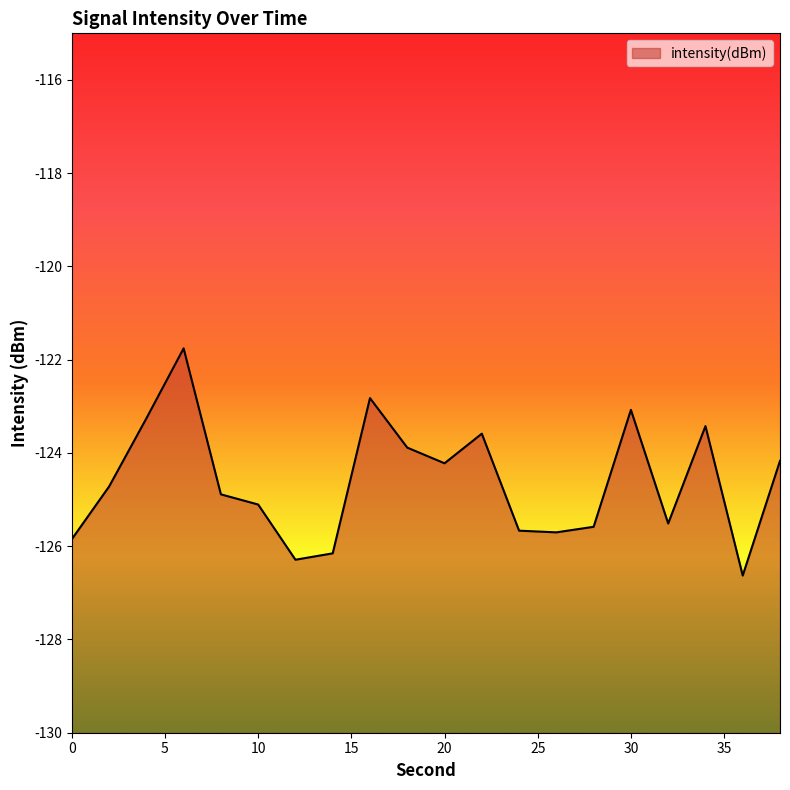

How many points are higher than both their immediate neighbors (excluding endpoints)?

5